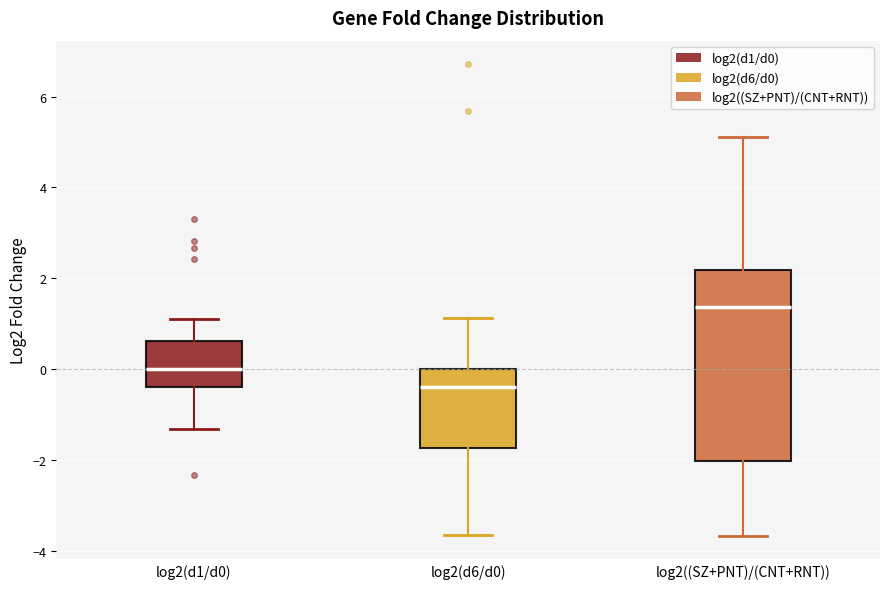

Where does the median line of the box for log2((SZ+PNT)/(CNT+RNT)) sit on the y-axis? The values are not printed on the chart, so give them approximately, as read against the axis.

1.4